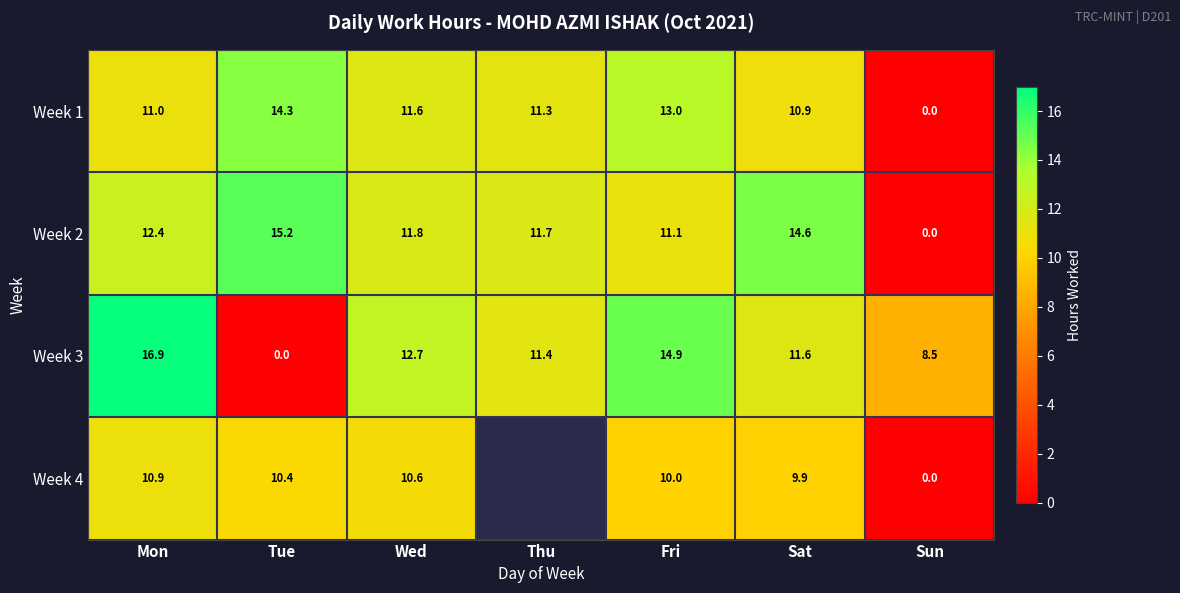

Is the value of Week 1 at Sat greater than the value of Week 2 at Sun?

Yes